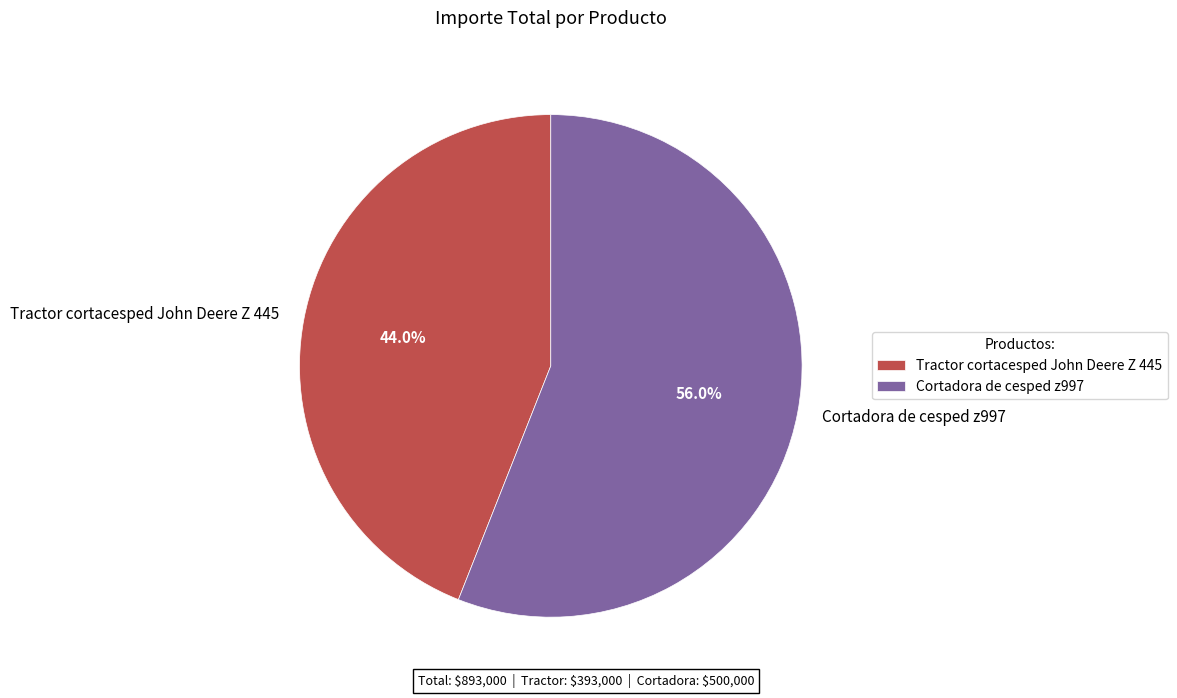

Is it true that Tractor cortacesped John Deere Z 445 is 44% of the pie?

True